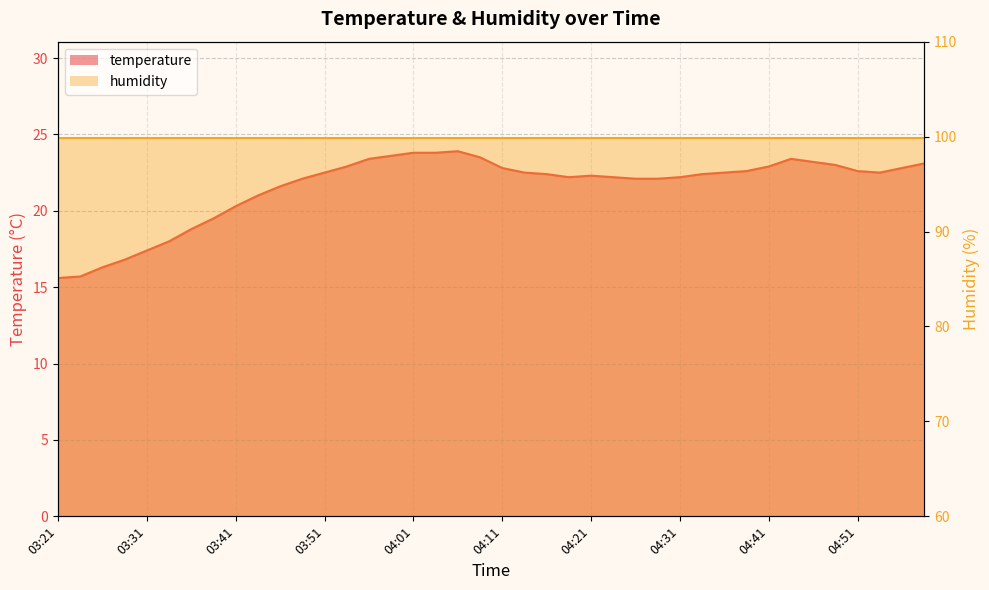

Rank the categories by value from highest to lowest.

04:06, 04:01, 04:03, 03:58, 04:08, 03:56, 04:44, 04:46, 04:59, 04:49, 03:54, 04:41, 04:11, 04:56, 04:39, 04:51, 03:51, 04:13, 04:36, 04:54, 04:16, 04:33, 04:21, 04:18, 04:23, 04:31, 03:49, 04:26, 04:28, 03:46, 03:44, 03:41, 03:39, 03:36, 03:34, 03:31, 03:29, 03:26, 03:24, 03:21